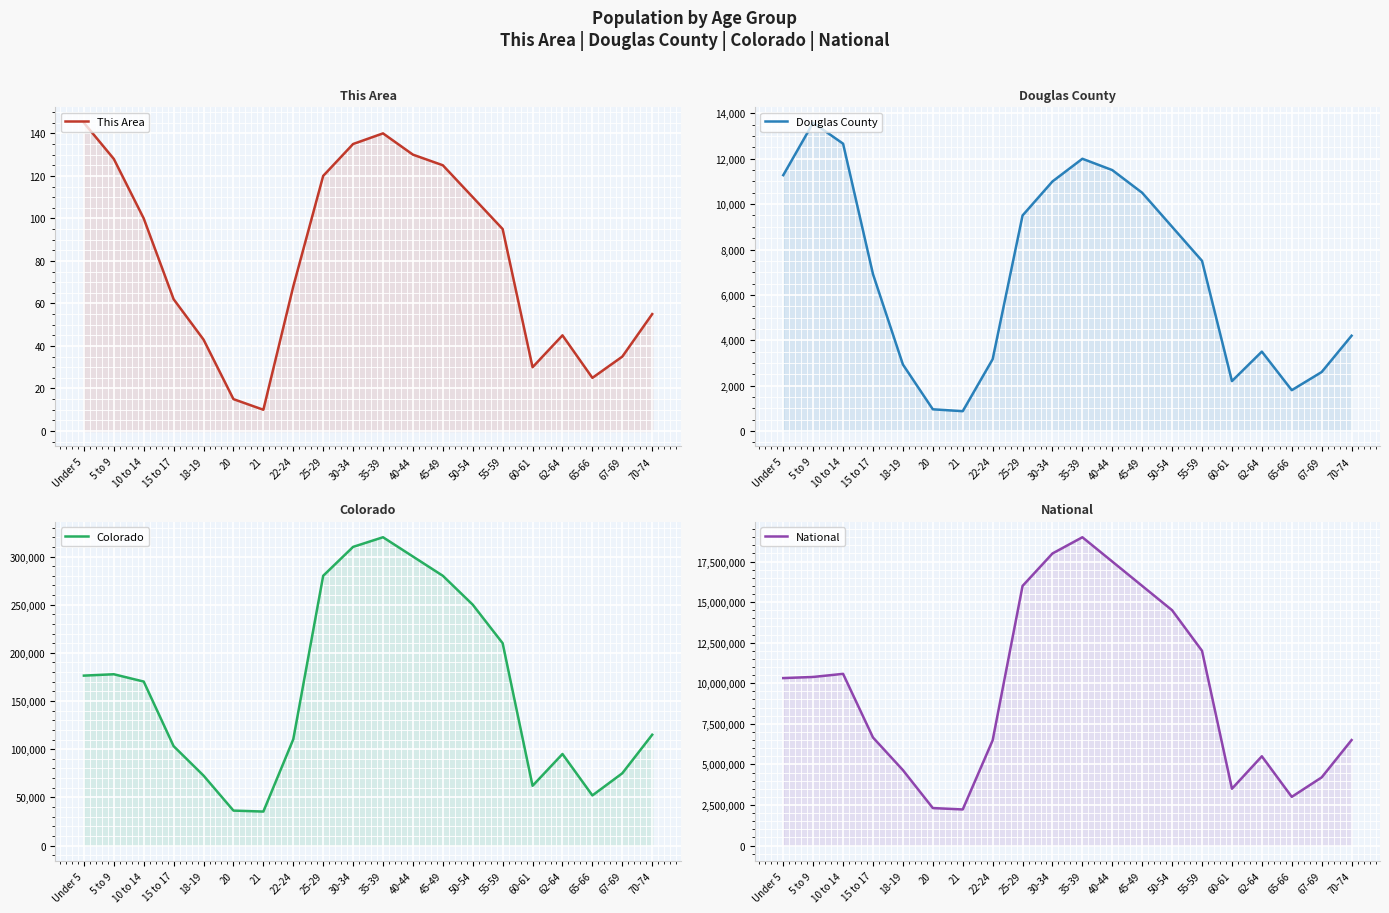

True or false: National and Douglas County intersect in this chart.

False